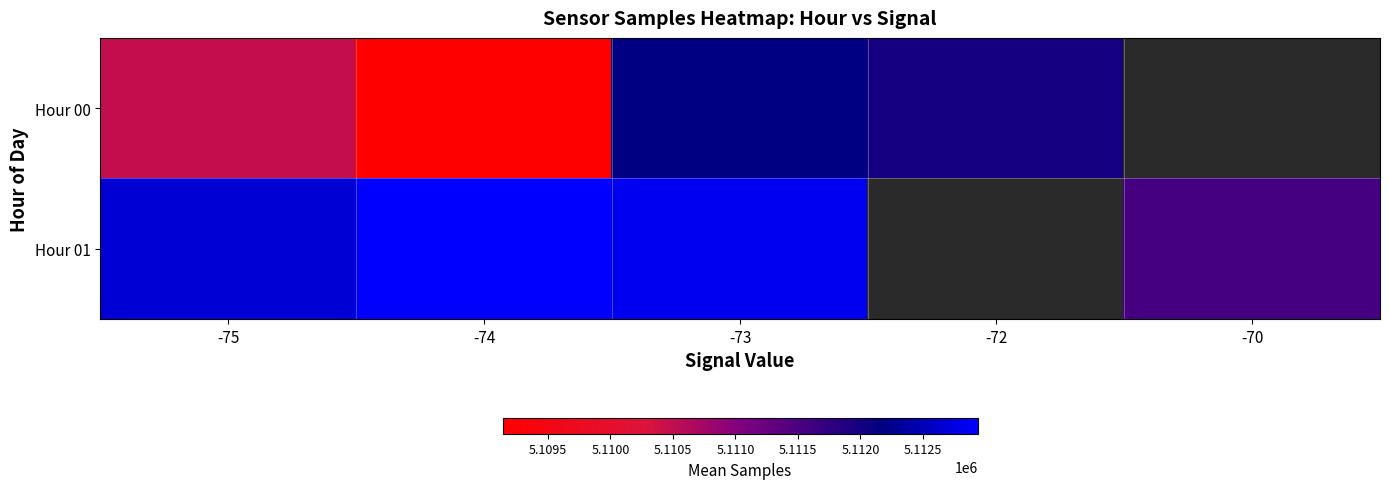

What is the spread (max minus min) of values at -73?

649.0